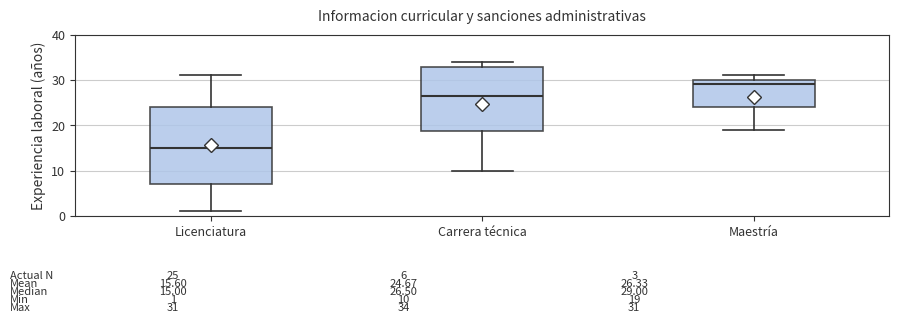

Which box is the tallest, from its lower edge to its upper edge?

Licenciatura